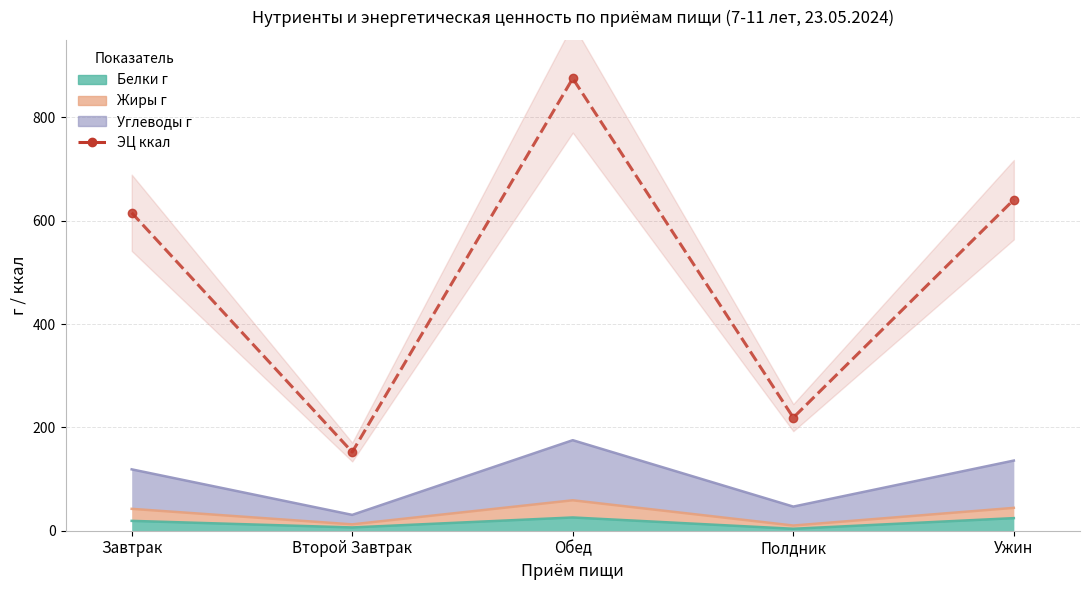

Where does the data first go above 615?

Завтрак